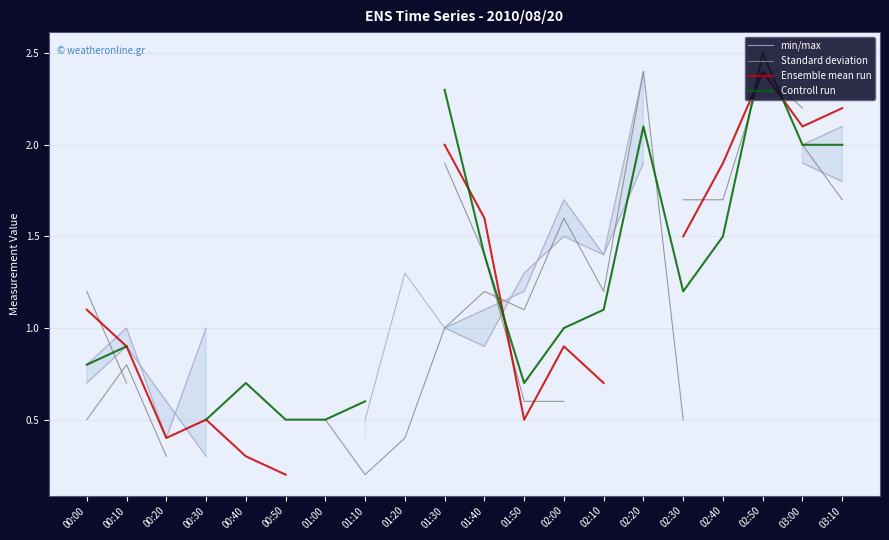

What is the sum of the Controll run values at 02:00 and 01:40?

2.4